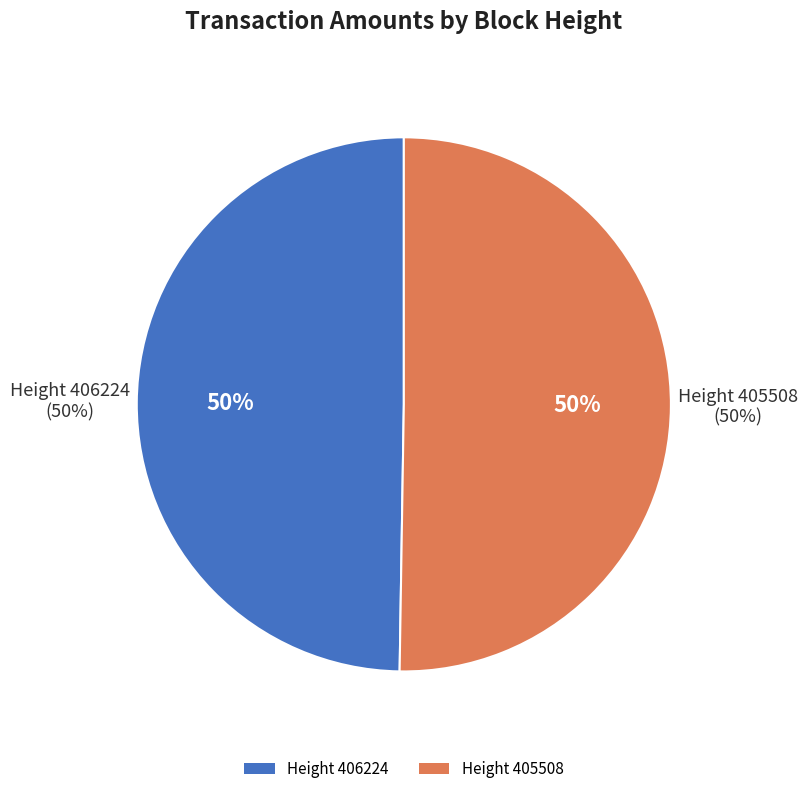

Rank the categories by value from highest to lowest.

405508, 406224